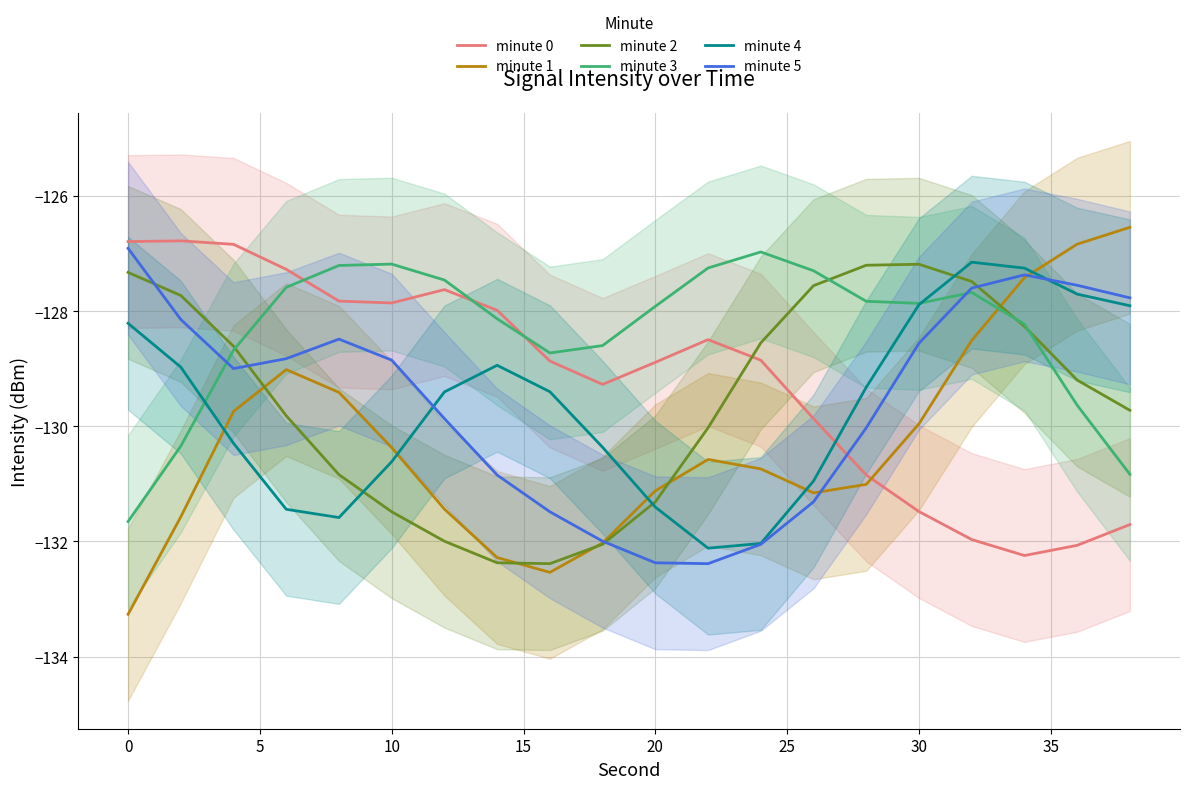

What is the maximum value for minute 4?

-127.2